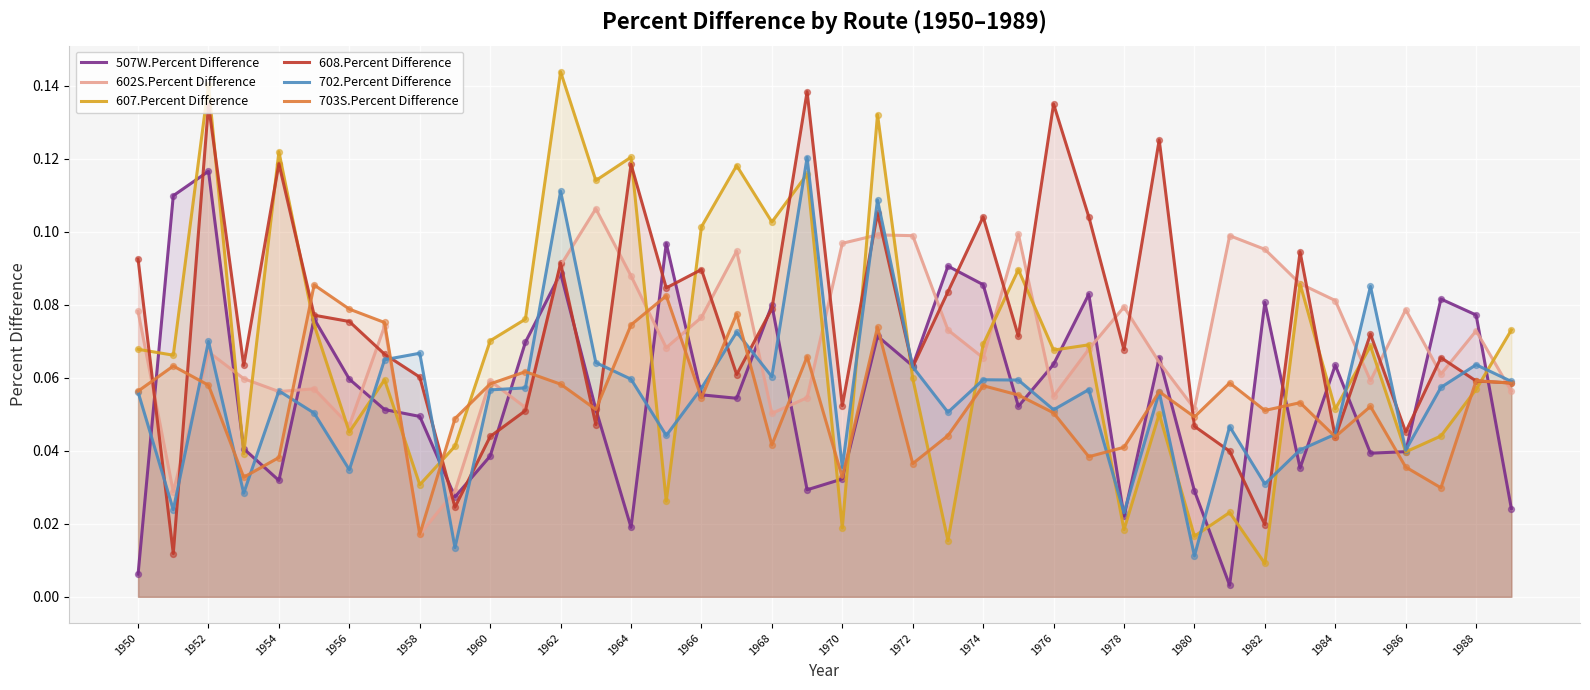

At which category is the sum across all series the highest?

21